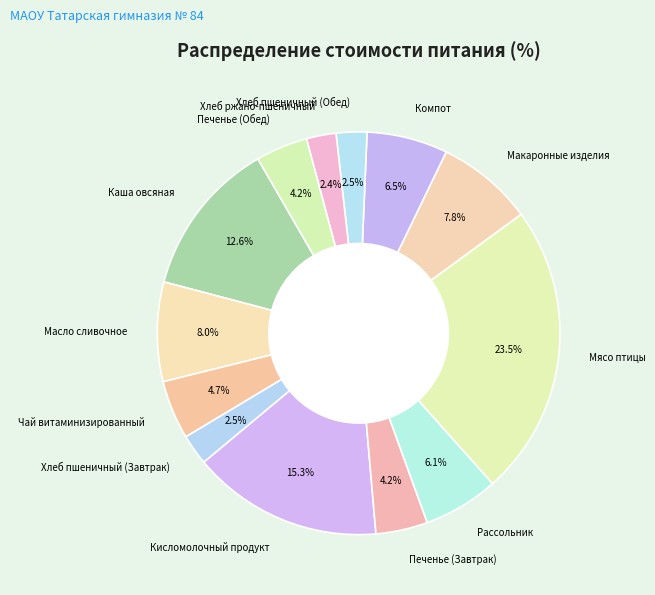

The Печенье (Завтрак) slice represents 15% of the pie. True or false?

False